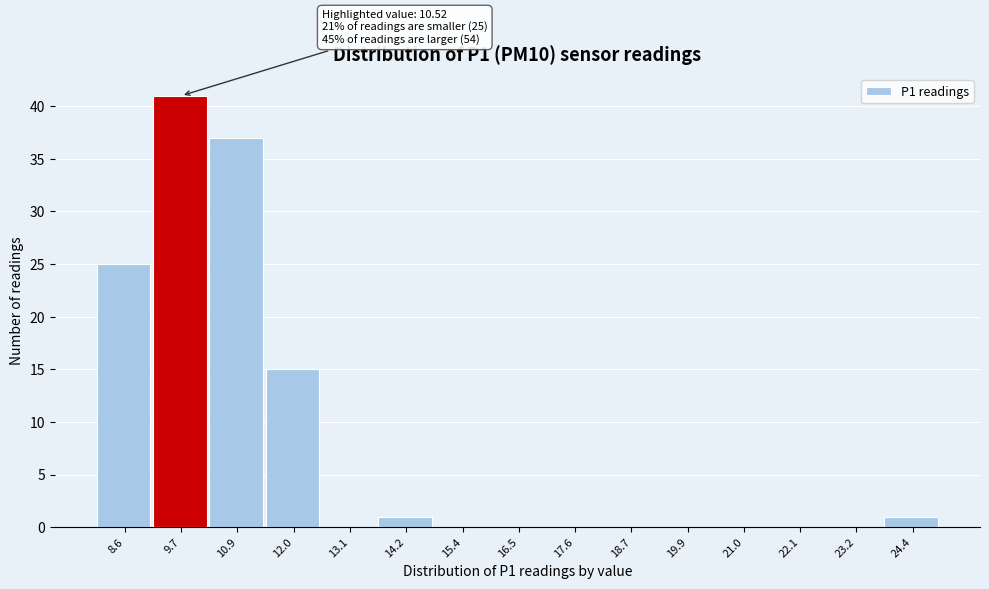

Reading left to right, transcribe all the data shown in this chart.

8.6=25	9.7=41	10.9=37	12.0=15	13.1=0	14.2=1	15.4=0	16.5=0	17.6=0	18.7=0	19.9=0	21.0=0	22.1=0	23.2=0	24.4=1